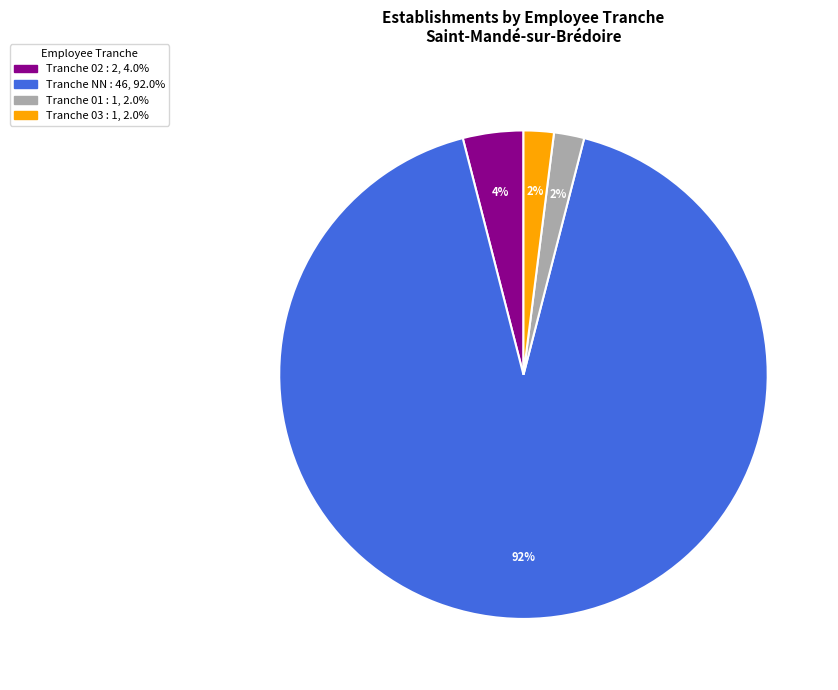

Does any single category account for the majority?

Yes